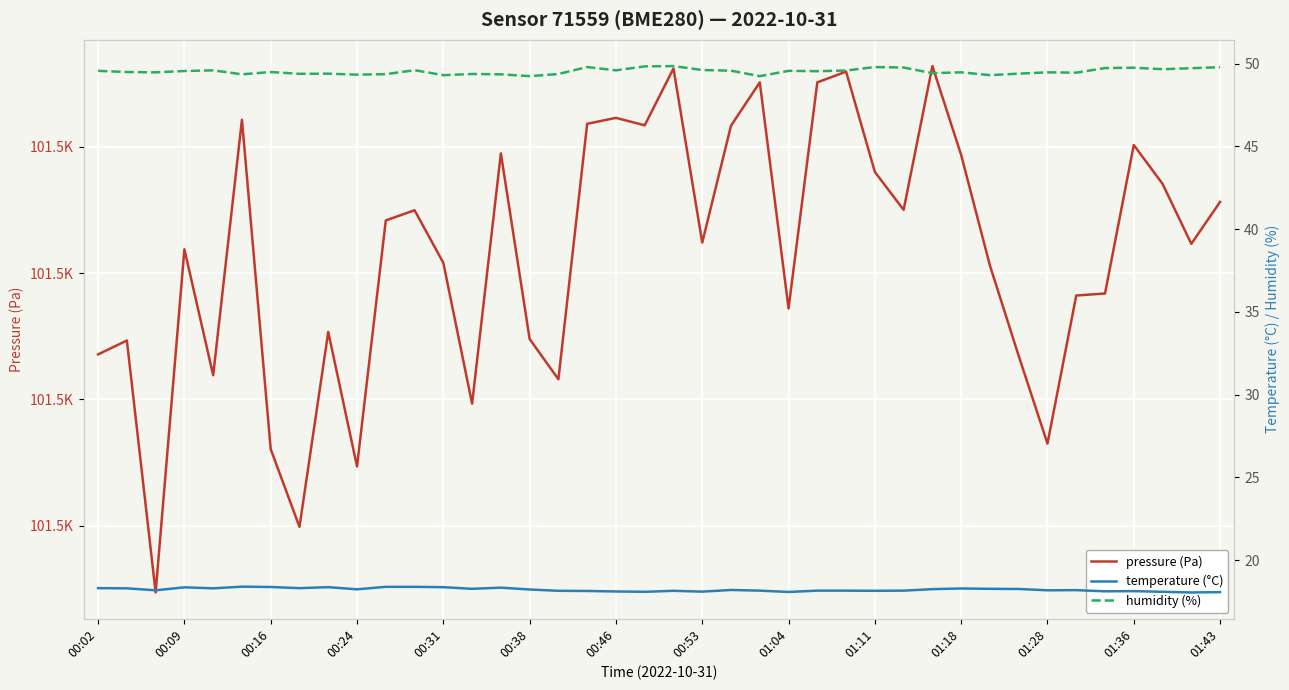

What is the value of the temperature (°C) point at the 36th from the left?

18.1